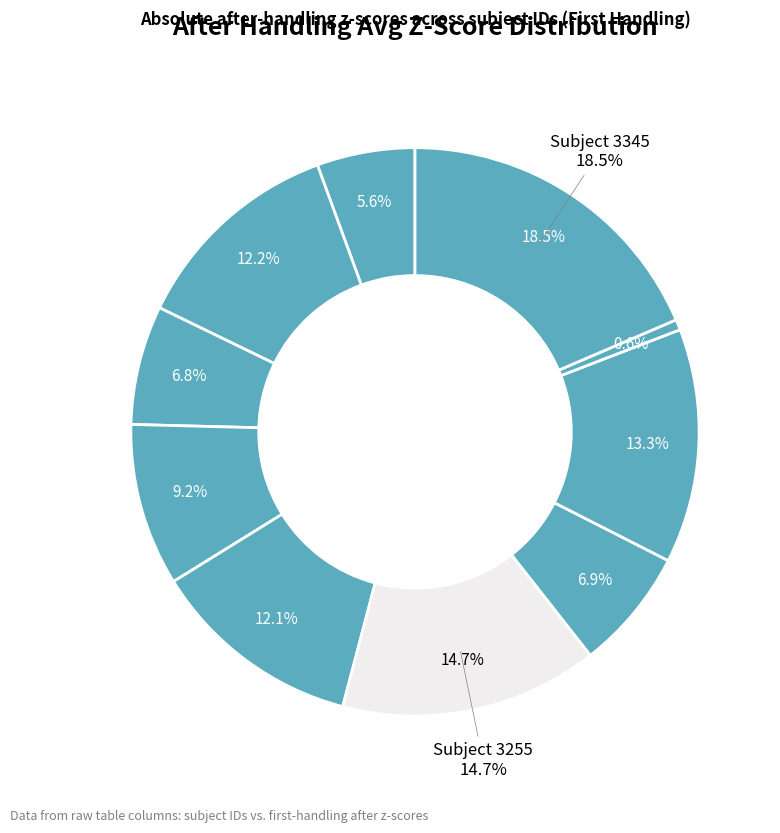

To the nearest percent, what is the average slice percentage?

10%